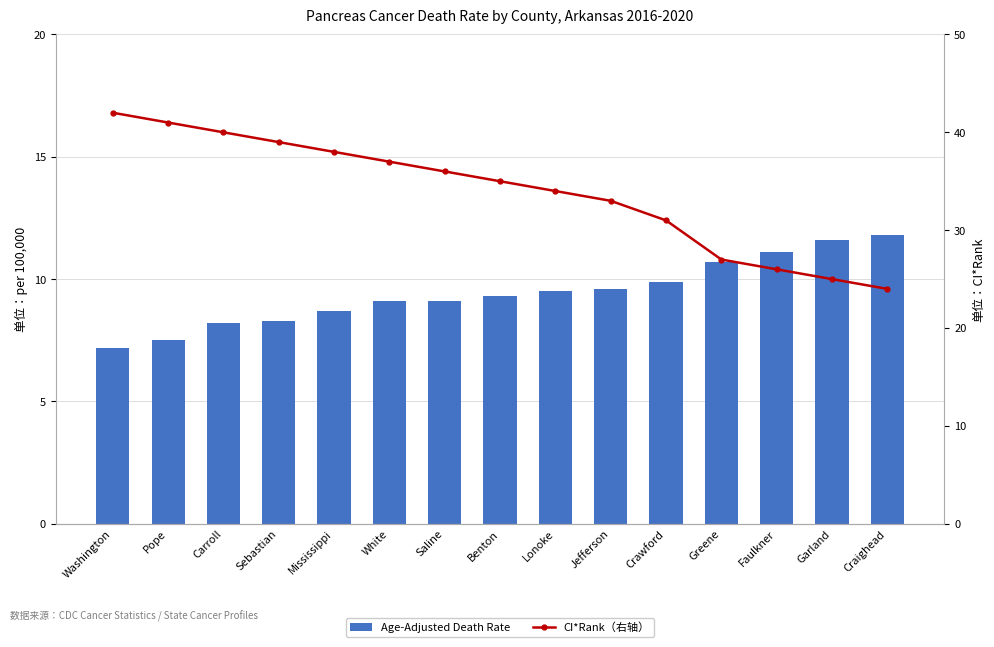

At Washington, list the series in order from largest to smallest.

CI*Rank（右轴）, Age-Adjusted Death Rate